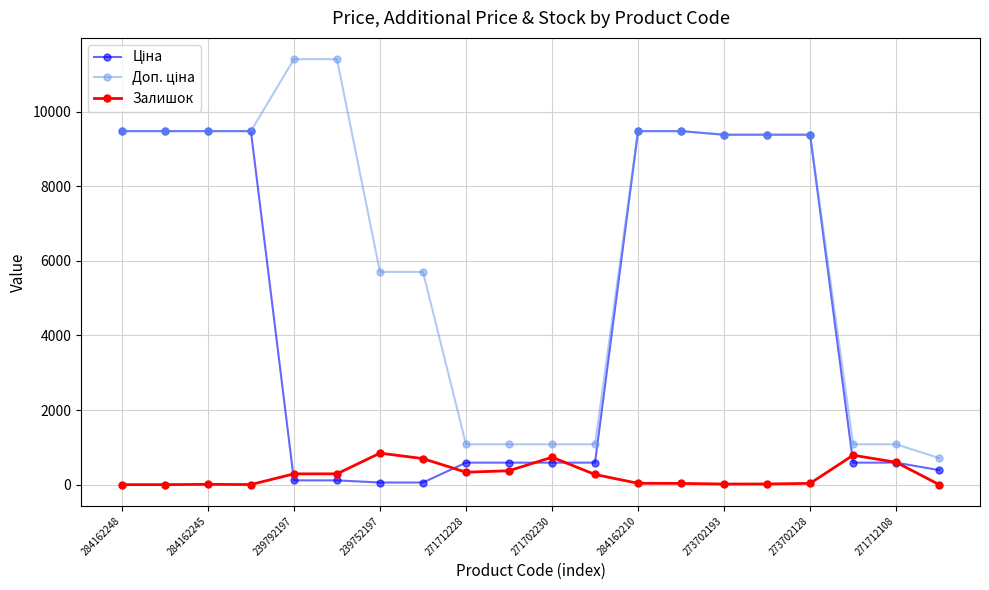

What is the maximum value for Залишок?

845.0